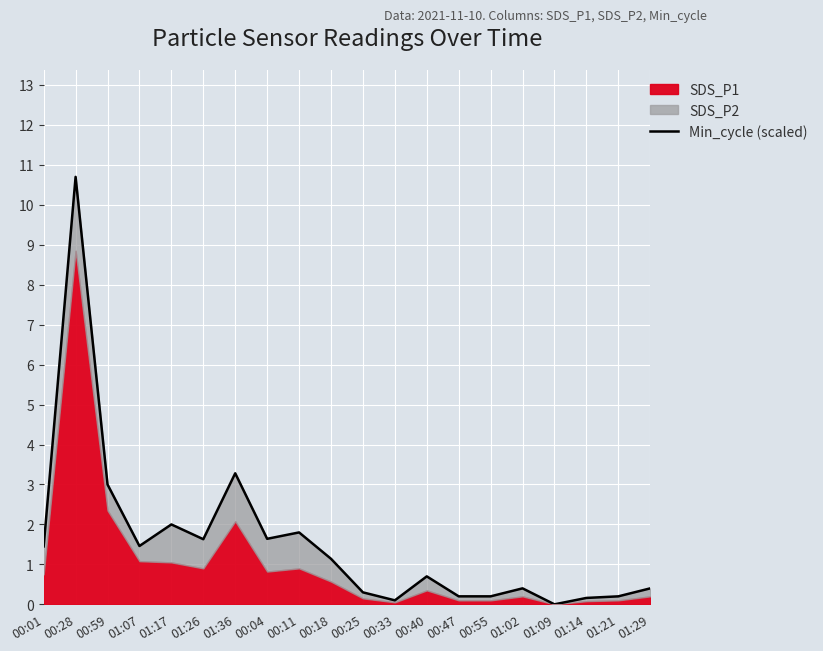

Reading left to right, extract all data points from this chart.

00:01=1.4	00:28=10.7	00:59=3.0	01:07=1.5	01:17=2.0	01:26=1.6	01:36=3.3	00:04=1.6	00:11=1.8	00:18=1.1	00:25=0.3	00:33=0.1	00:40=0.7	00:47=0.2	00:55=0.2	01:02=0.4	01:09=0.0	01:14=0.2	01:21=0.2	01:29=0.4